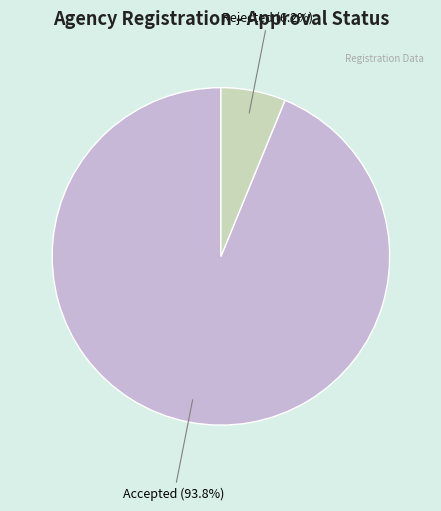

Approximately how many times larger is the value at Accepted compared to Rejected?

15.1